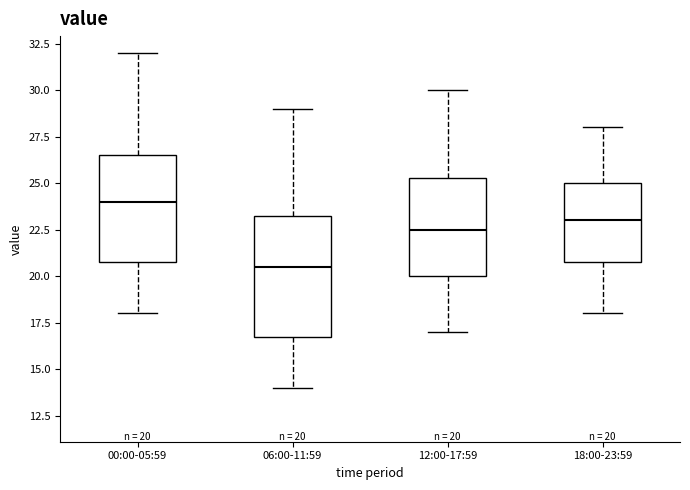

Comparing the boxes themselves (not the whiskers), which one is the tallest?

06:00-11:59